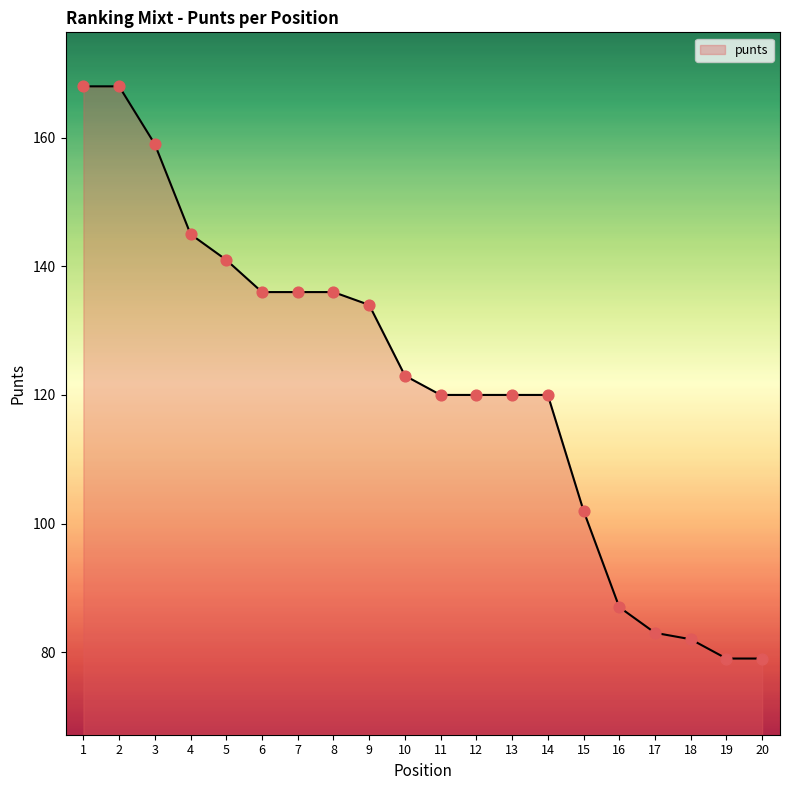

Which has a higher value, 10 or 14?

10